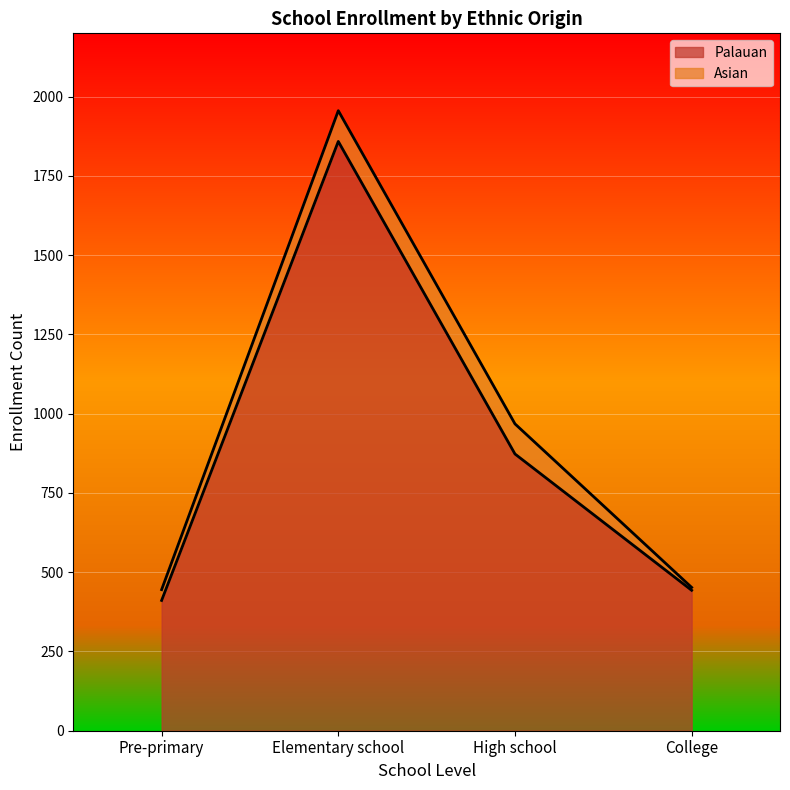

How many interior local peaks (higher than both neighbors) does the data have?

1